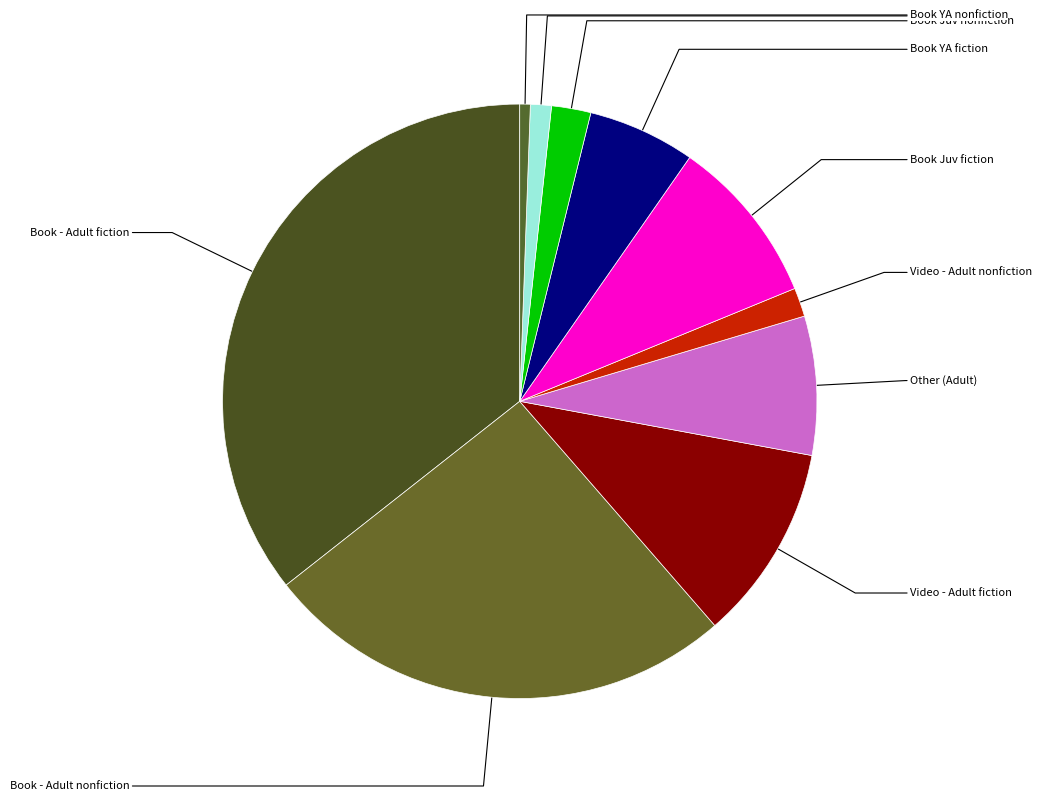

What is the largest slice in the pie chart?

Book - Adult fiction